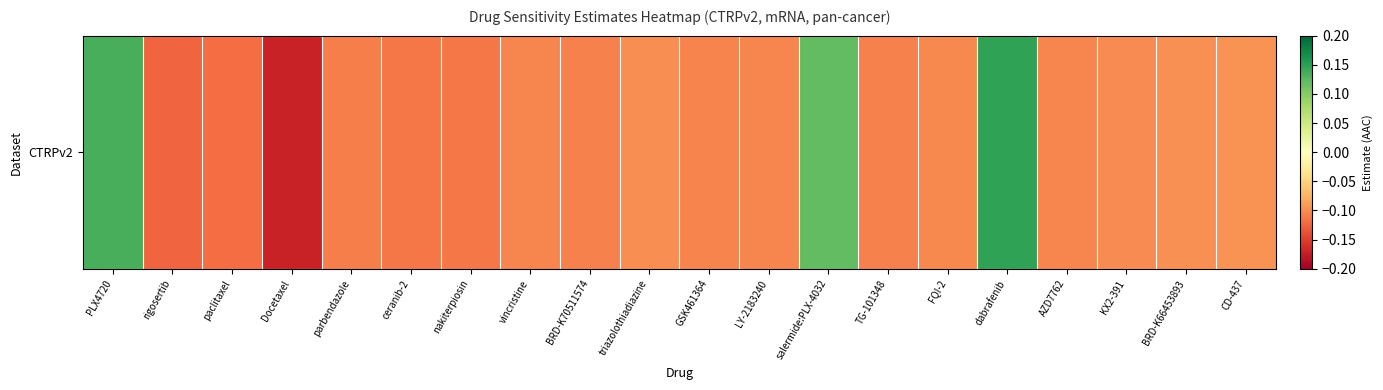

How many values are between 0 and 1?

3